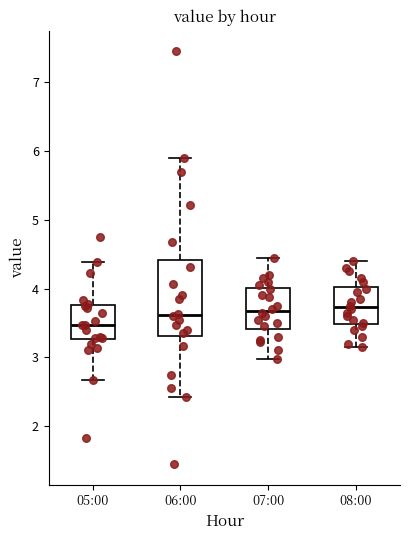

Which box is the tallest, from its lower edge to its upper edge?

06:00